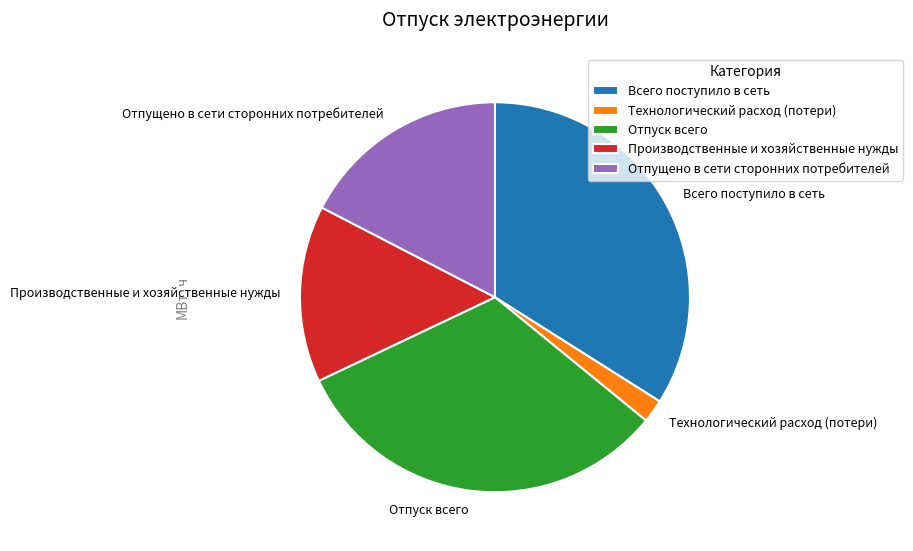

How many slices are in this pie chart?

5